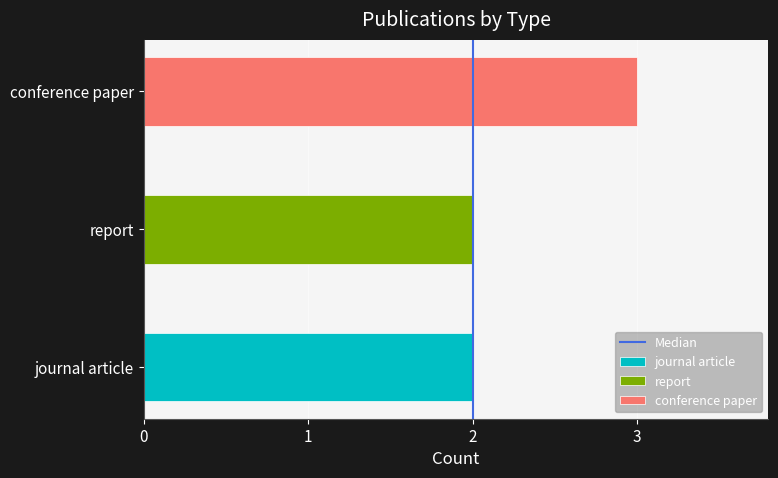

Rank the categories by value from lowest to highest.

0, 1